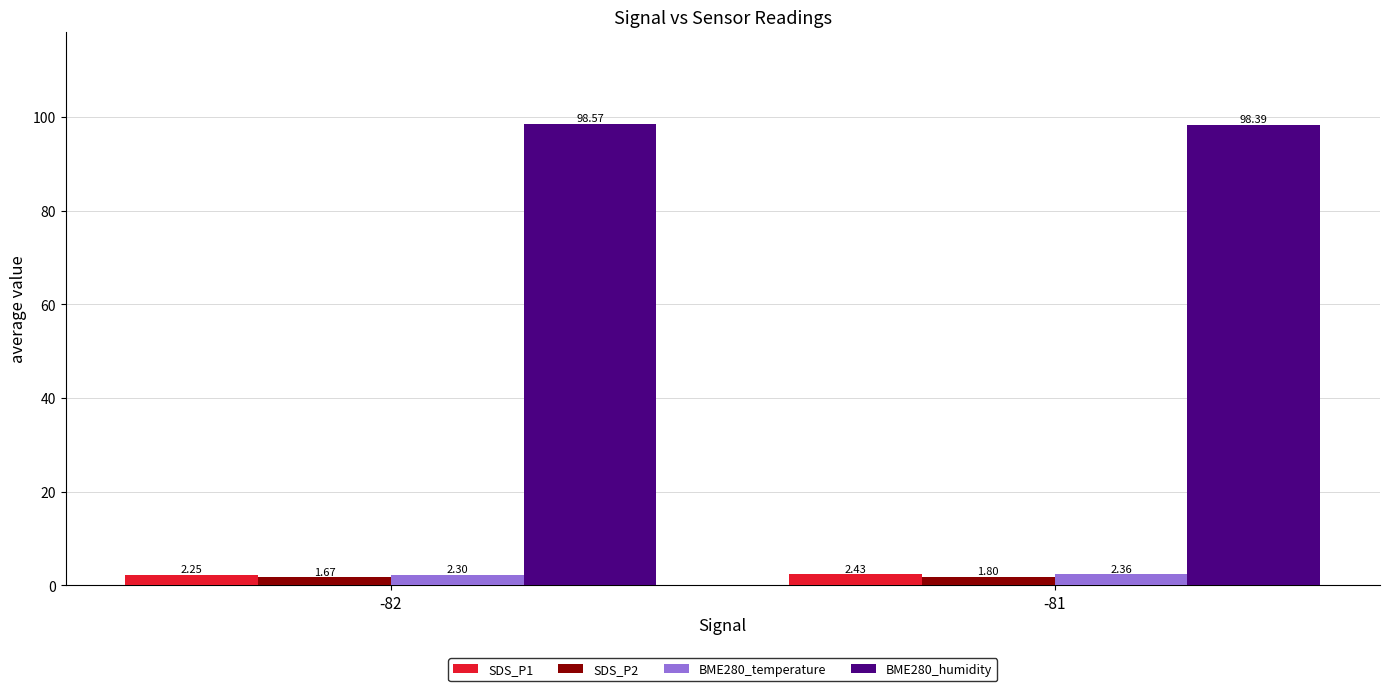

What is the value of the SDS_P2 bar at the 2nd from the left?

1.8